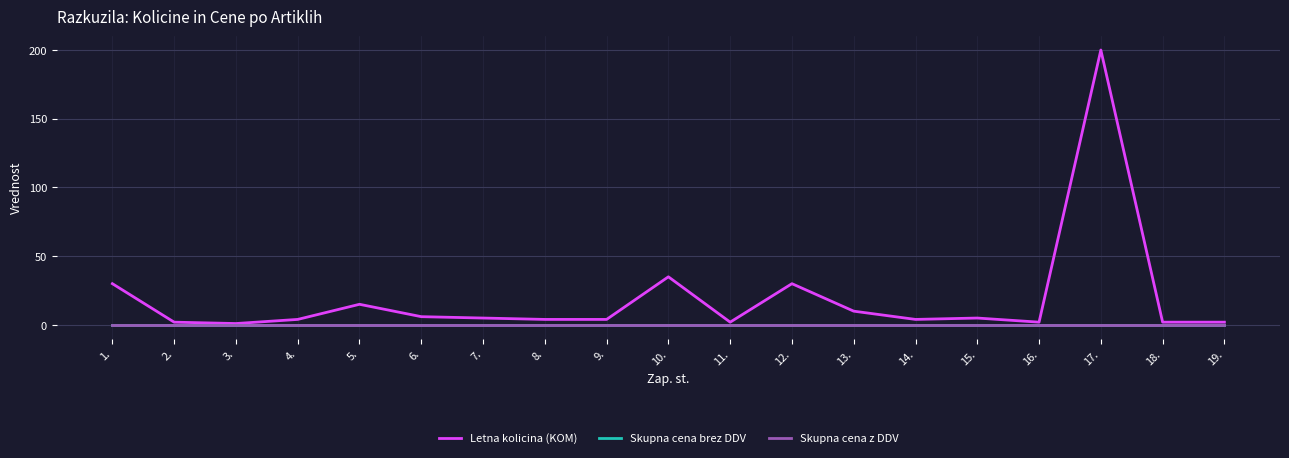

True or false: Letna kolicina (KOM) and Skupna cena brez DDV cross at least once.

False